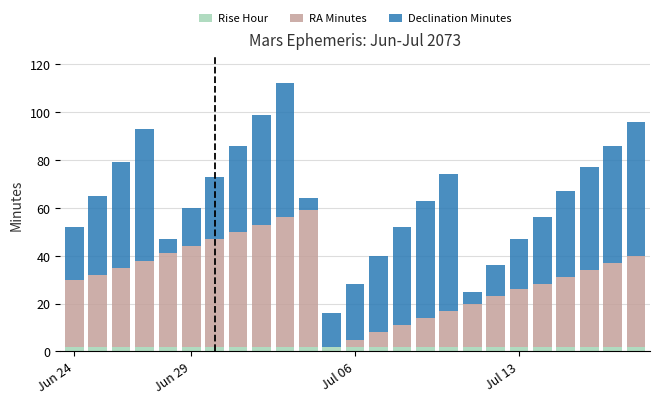

Does the chart contain stacked bars?

Yes